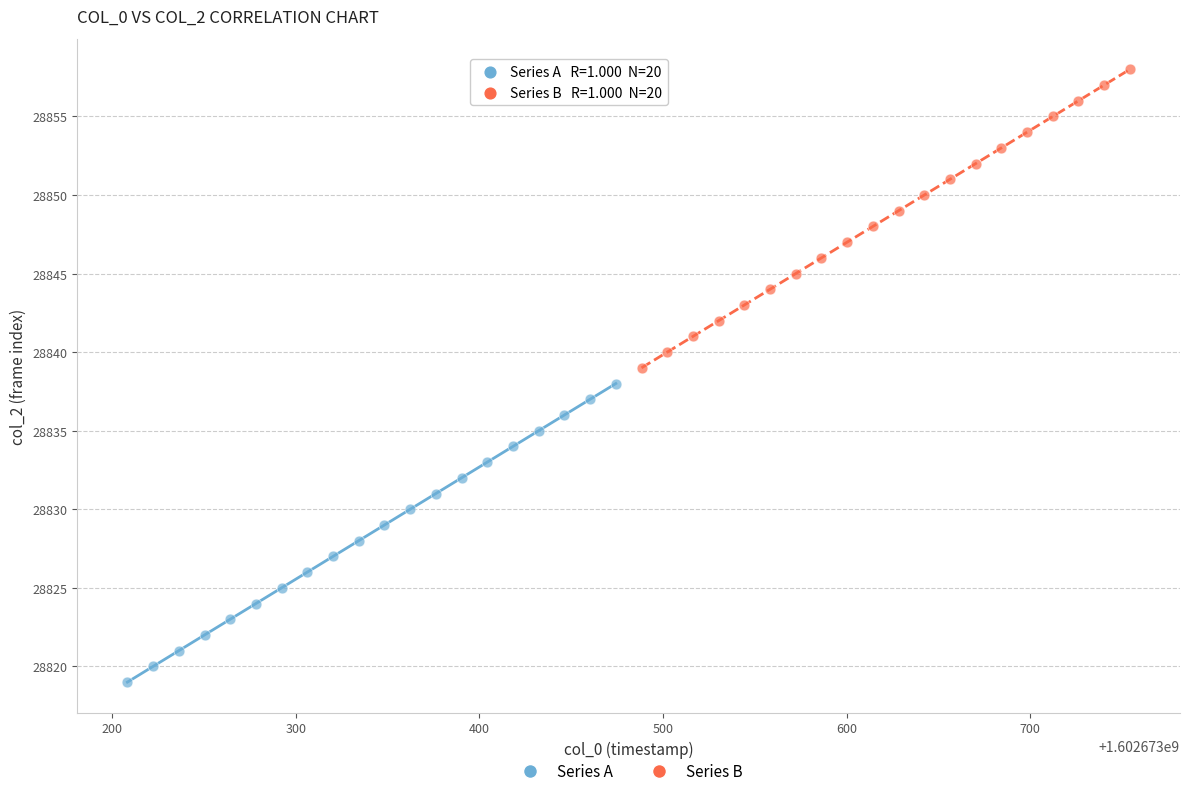

Which series contains the lowest Y value?

Series A